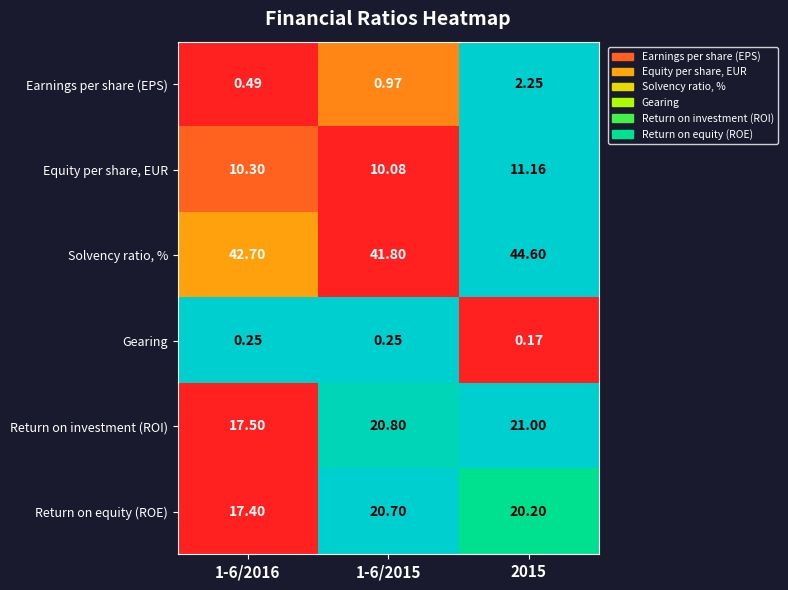

How many distinct data groups are displayed?

6